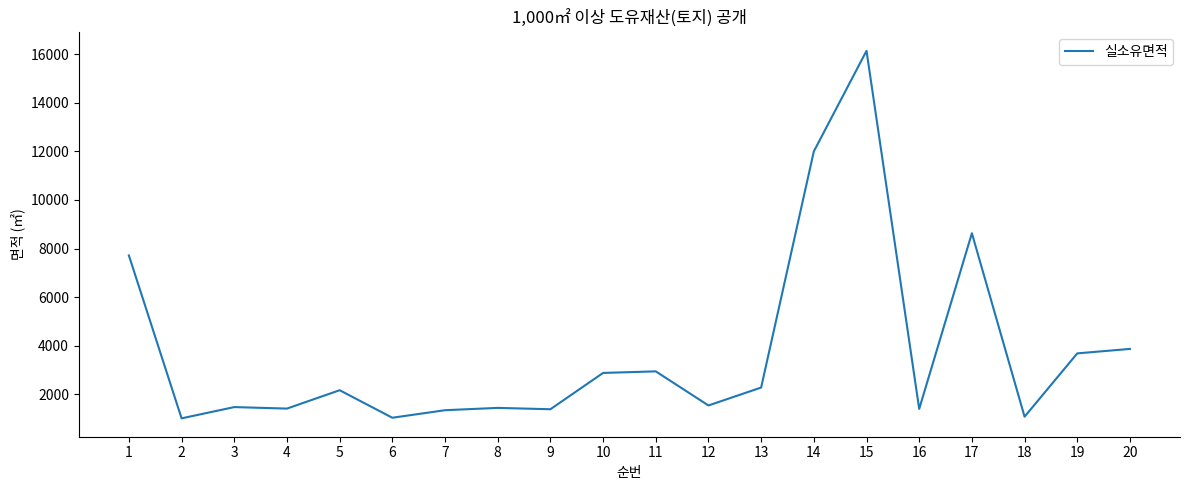

Read the value at 15.

16143.0